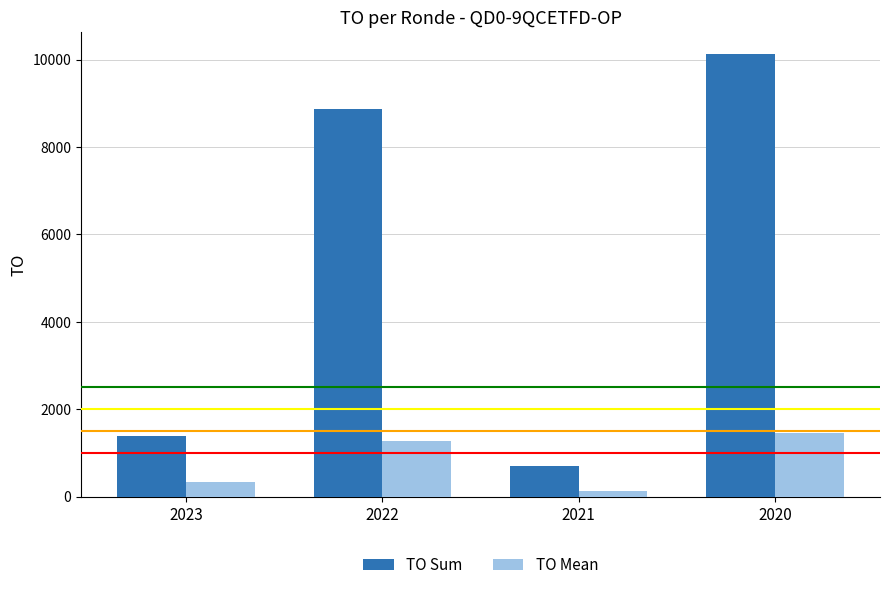

Which label corresponds to the smallest value in the chart?

2021